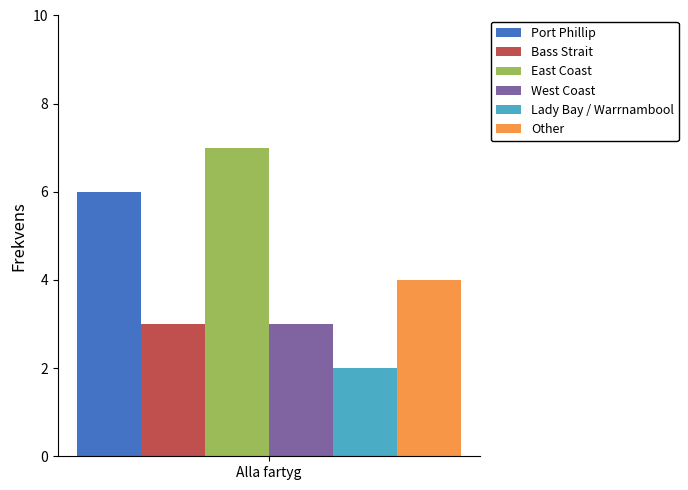

What is the smallest value displayed?

2